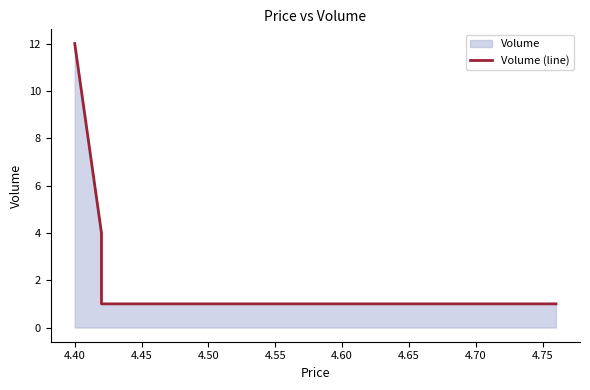

What is the average value?

4